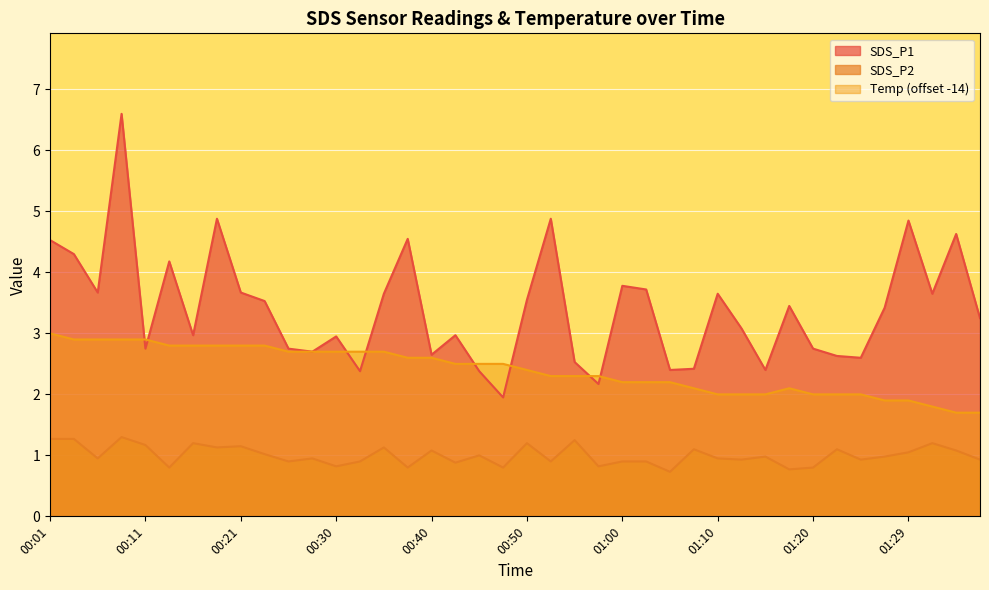

Is the value of SDS_P2 at 00:13 greater than the value of Temp at 01:32?

No